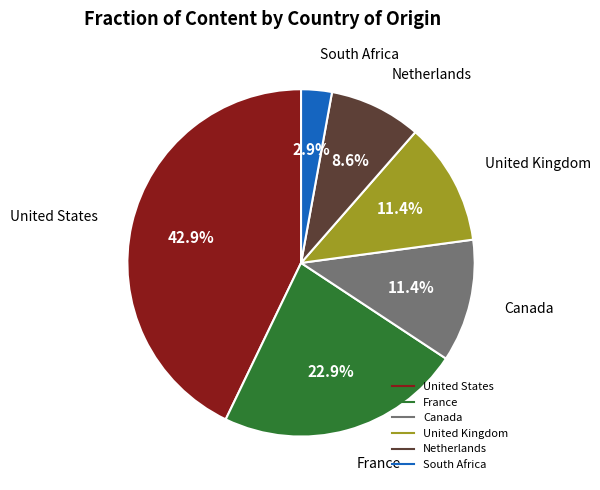

How many slices are in this pie chart?

6